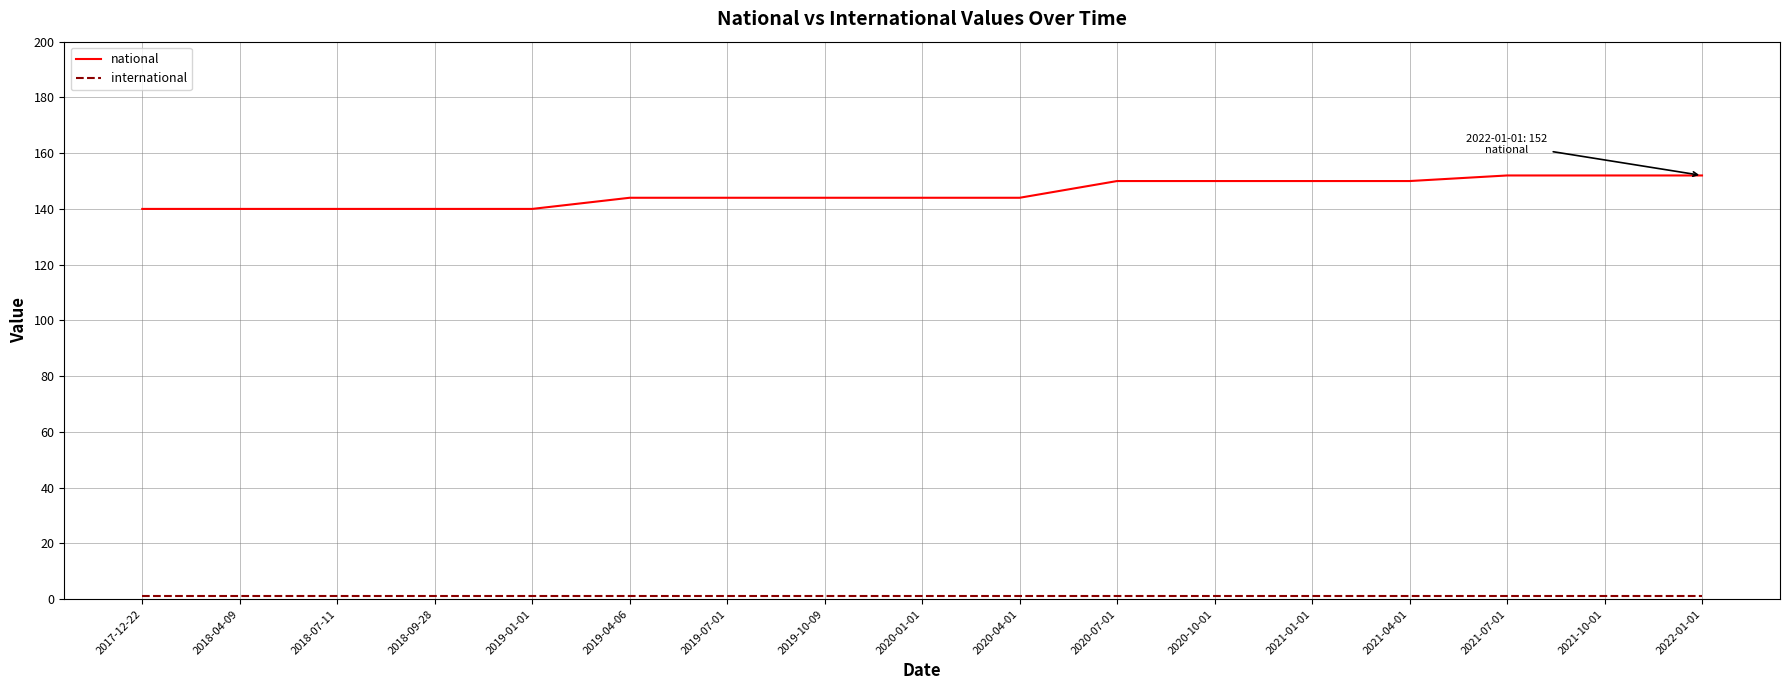

Which series has the largest total across all categories?

national